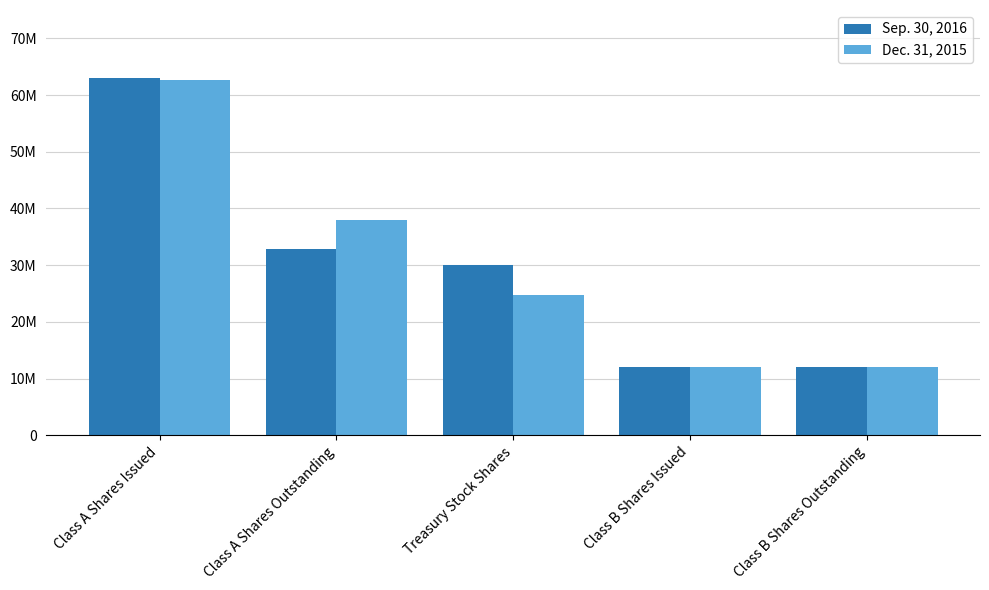

Are the bars grouped side by side (vs. stacked)?

Yes